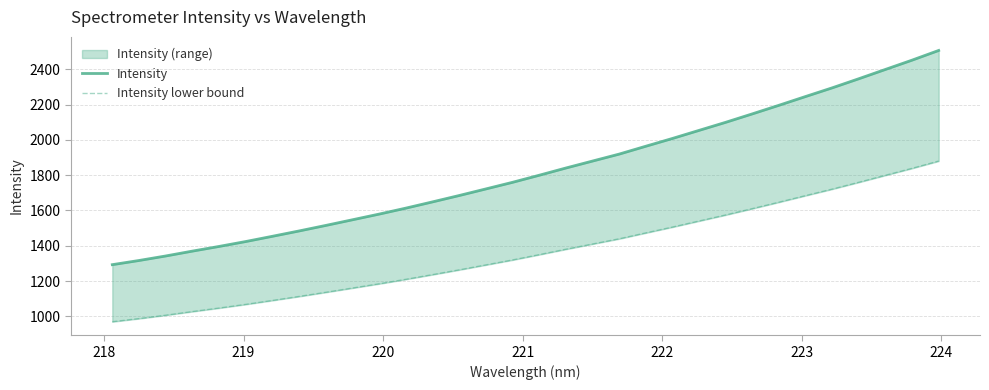

True or false: Intensity has a value of 1955.8 at 219.

False